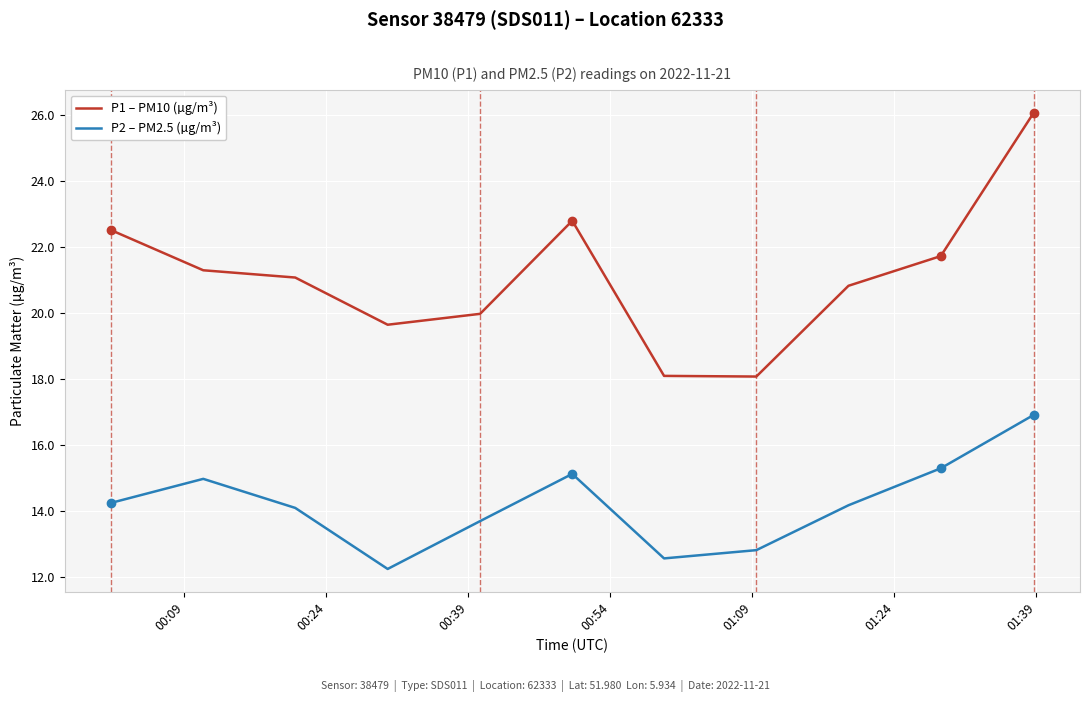

Which series has the largest range (max minus min)?

P1 – PM10 (µg/m³)